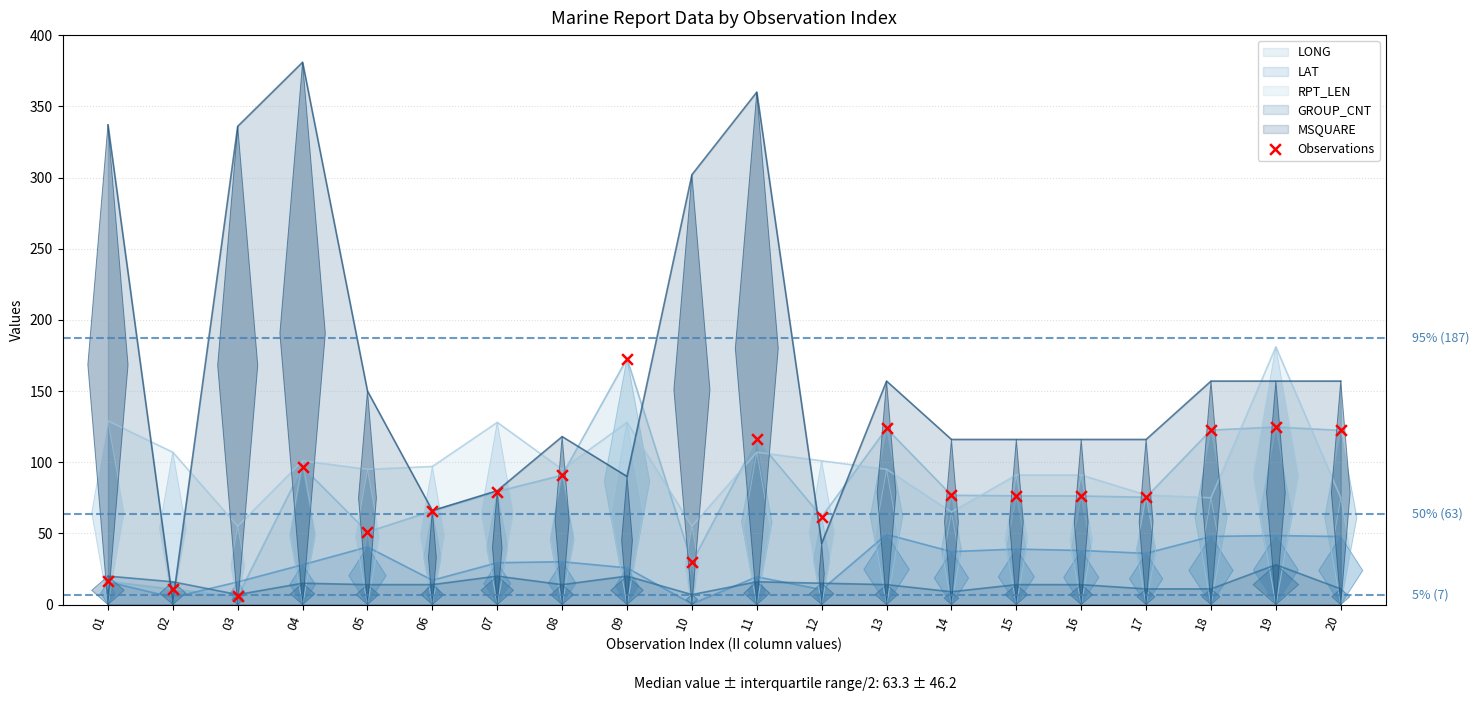

What is the change in value from 08 to 15?

-14.5